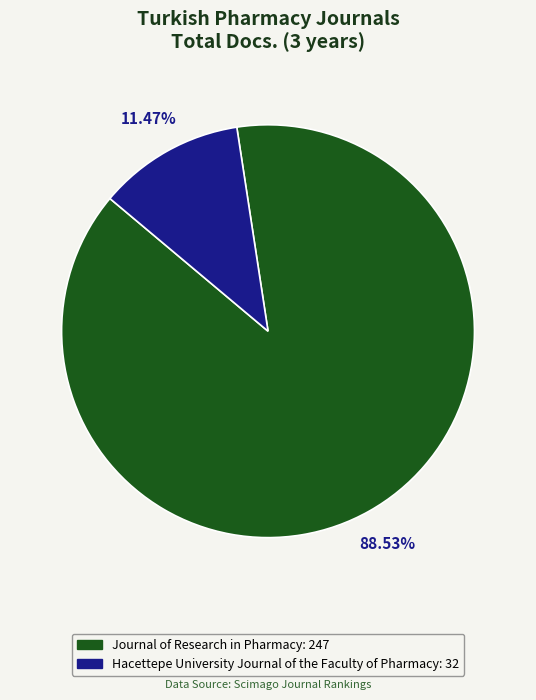

To the nearest percent, what portion does Hacettepe University Journal of the Faculty of Pharmacy represent?

11%